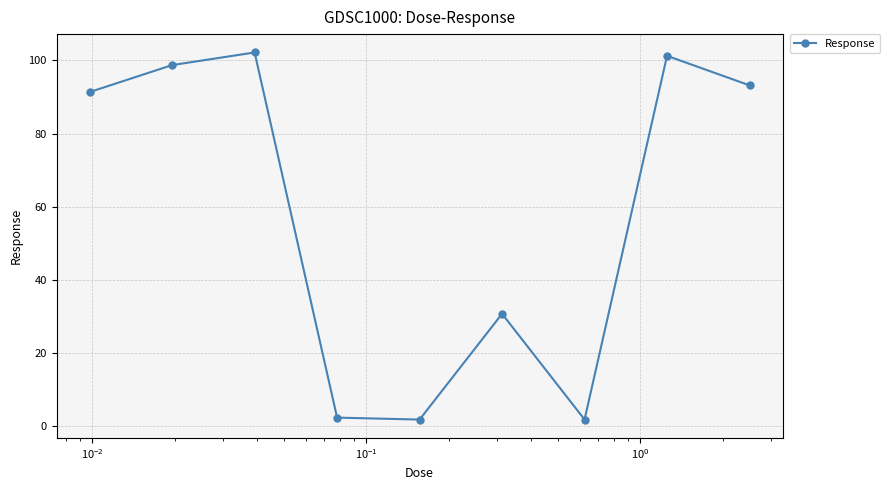

How many points are lower than both their immediate neighbors (excluding endpoints)?

2